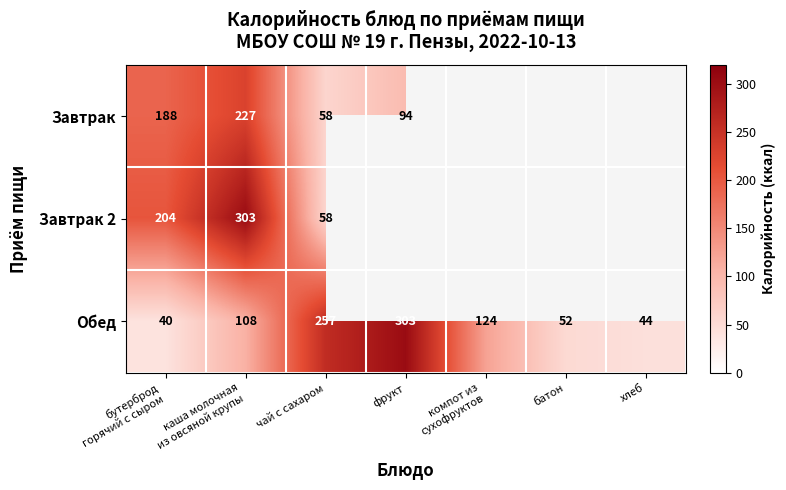

What is the maximum value for Обед?

303.0